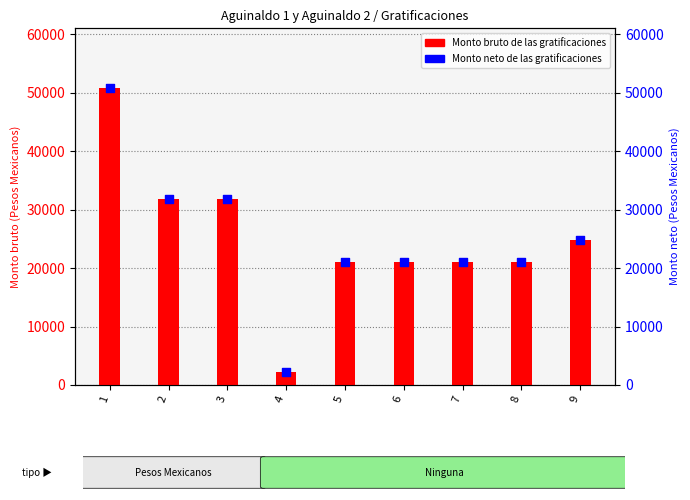

What is the ratio of the value at 6 to the value at 5?

1.0